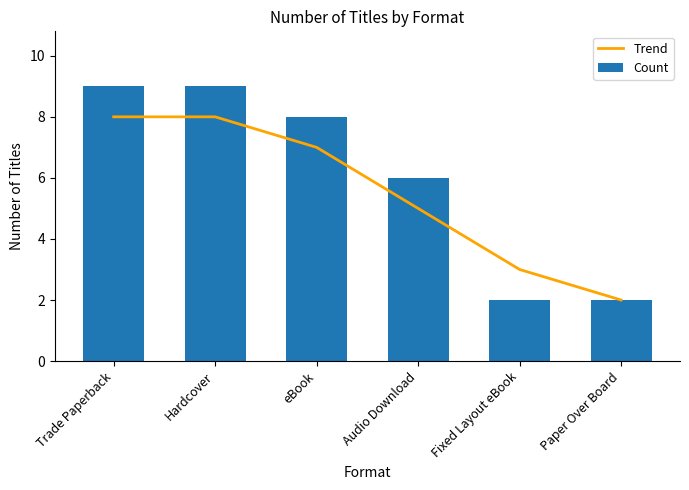

Which category has the highest value in the Trend series?

Trade Paperback